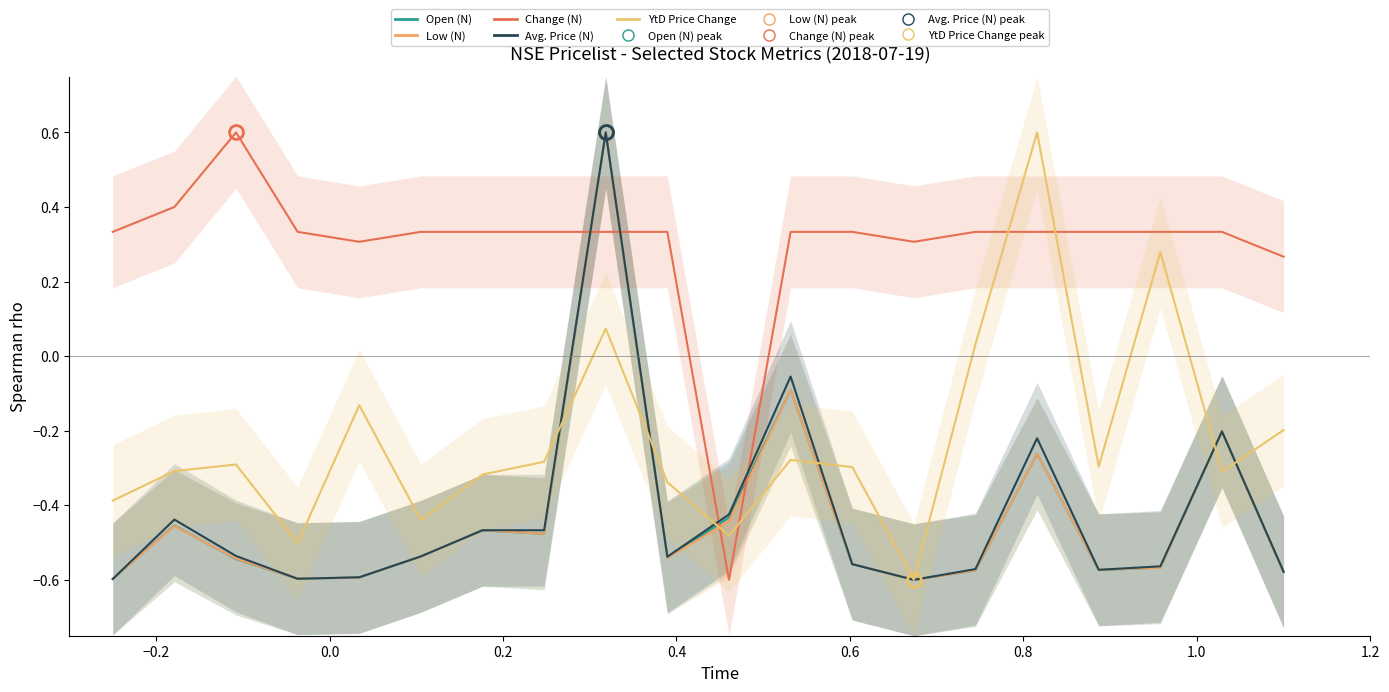

In Low (N), how many points are higher than both neighbors (excluding endpoints)?

6